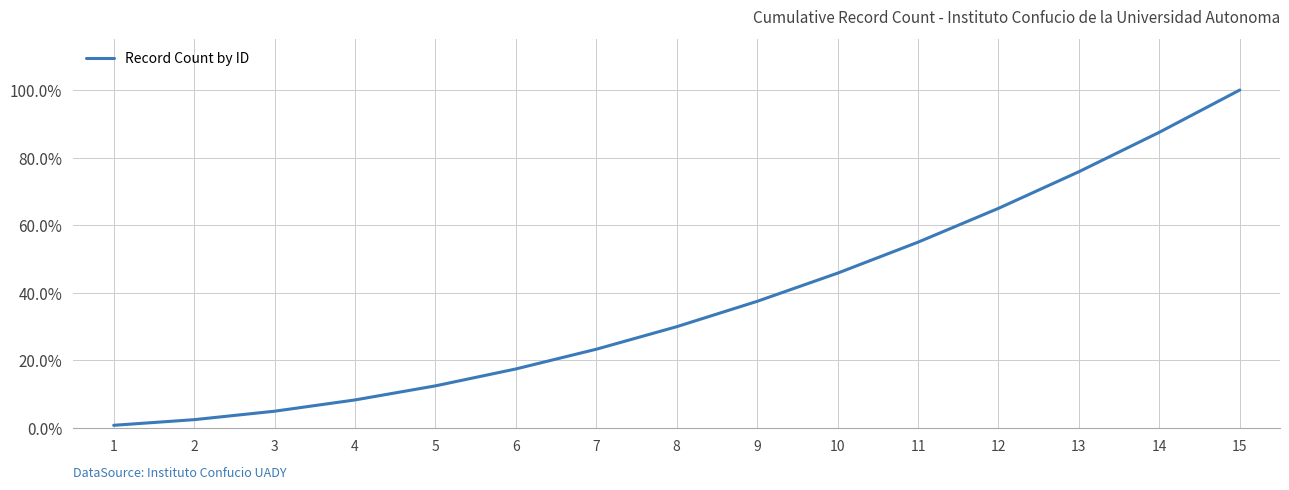

Reading right to left, transcribe all the data shown in this chart.

1.0	0.9	0.8	0.7	0.6	0.5	0.4	0.3	0.2	0.2	0.1	0.1	0.1	0.0	0.0